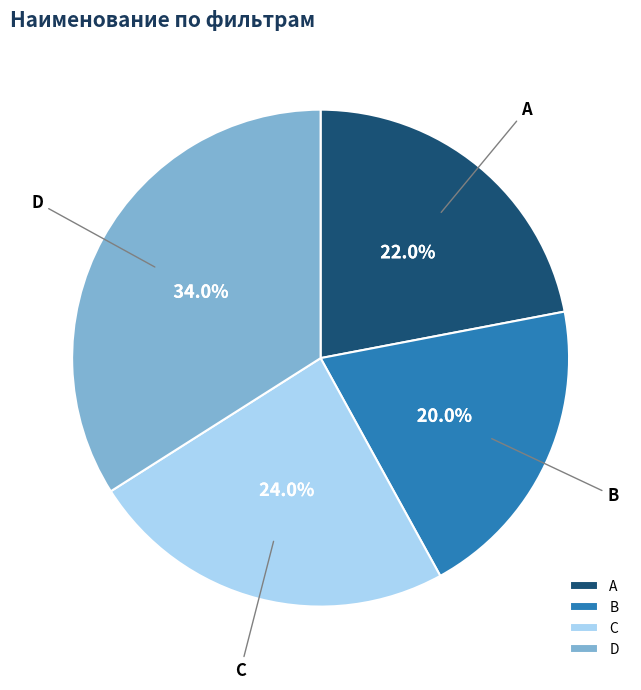

To the nearest percent, what percentage of the pie is C?

24%